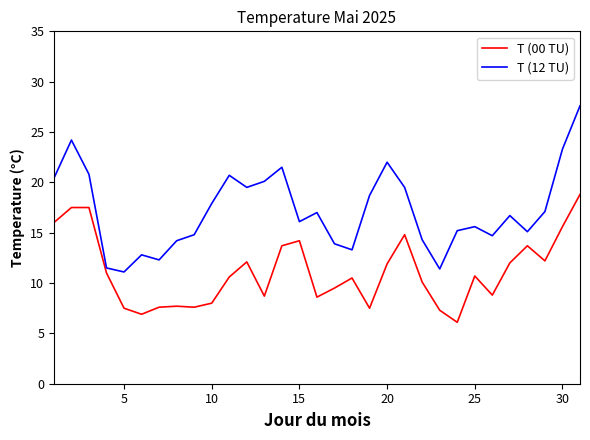

Which series has the widest spread of values?

T (12 TU)